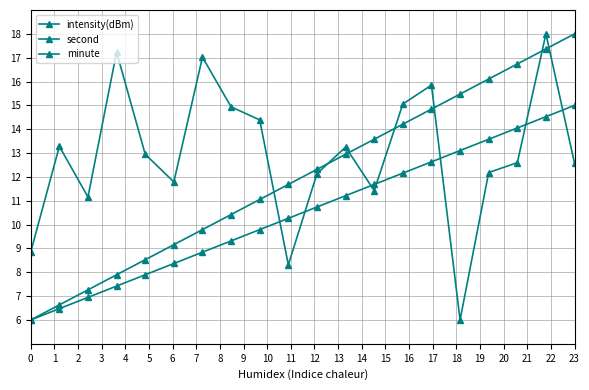

How many categories are shown in the chart?

20